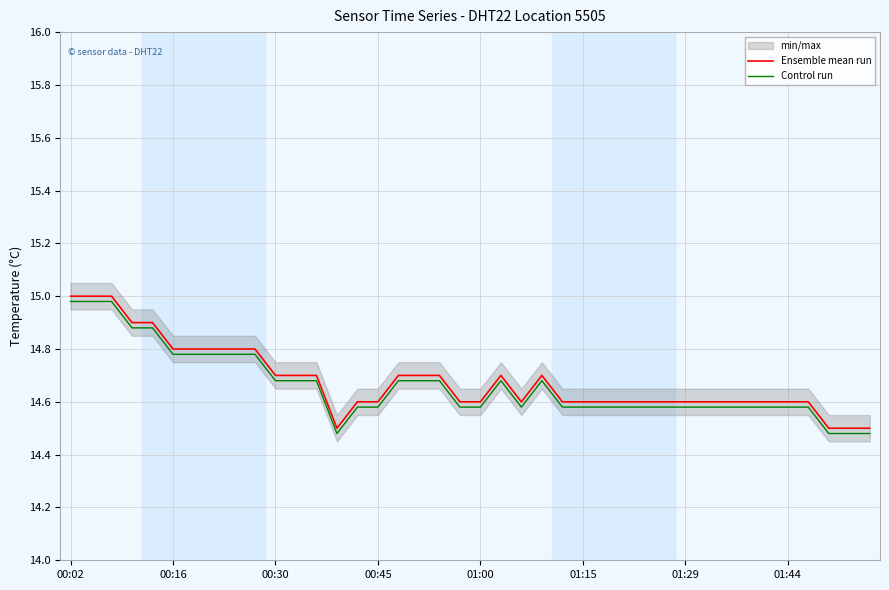

True or false: Ensemble mean run and Control run cross at least once.

False